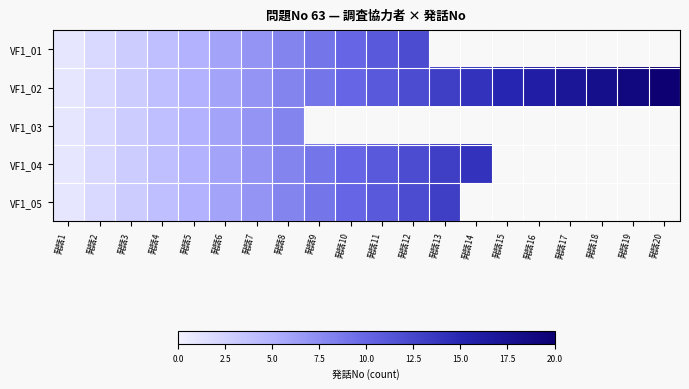

Read the VF1_04 value at 発話4.

4.0